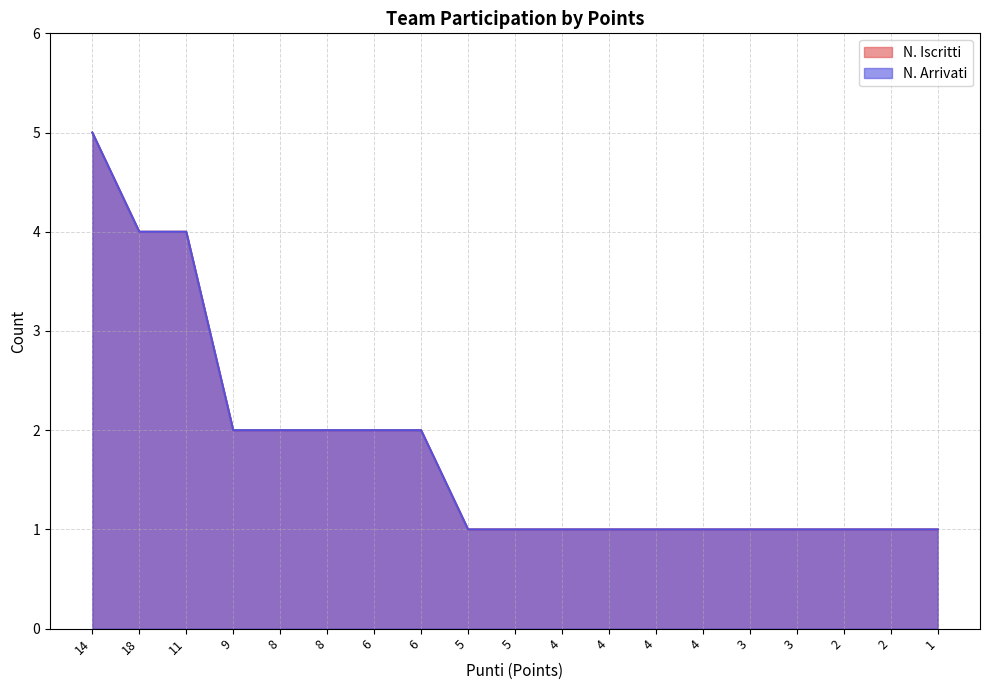

True or false: N. Iscritti and N. Arrivati intersect in this chart.

False